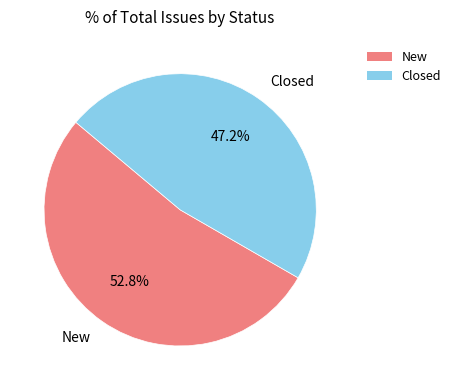

What percentage is the New slice, to the nearest percent?

53%